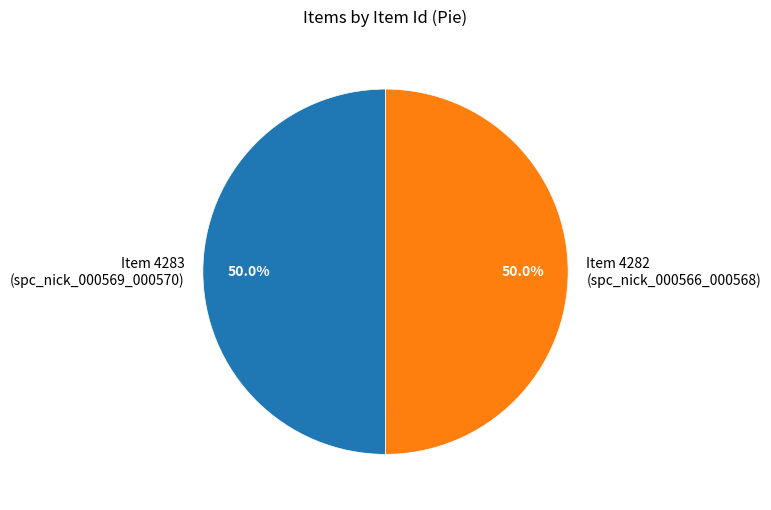

What percentage do Item 4283 (spc_nick_000569_000570) and Item 4282 (spc_nick_000566_000568) together represent?

100.0%